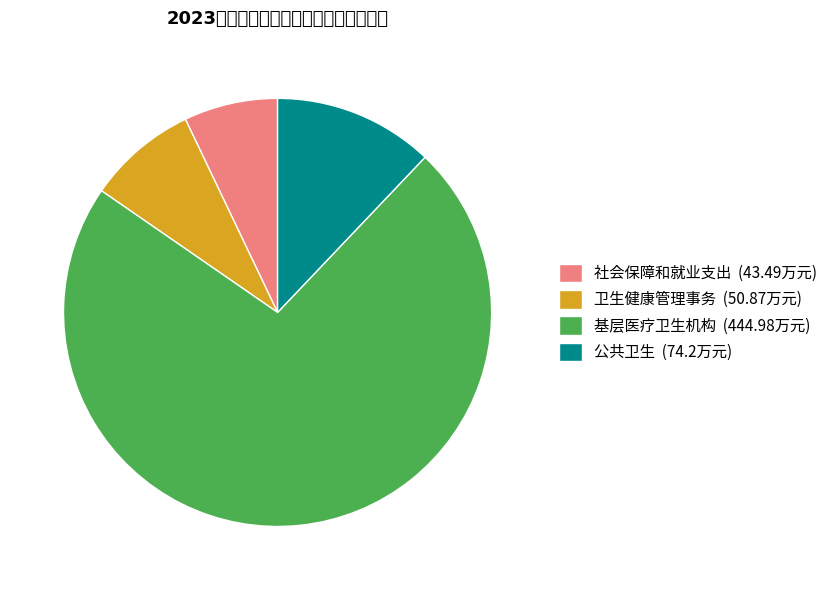

Which has a higher value, 社会保障和就业支出 (43.49万元) or 卫生健康管理事务 (50.87万元)?

卫生健康管理事务 (50.87万元)